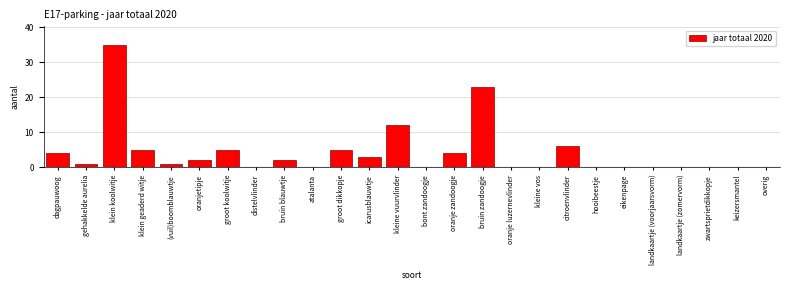

Reading left to right, extract all data points from this chart.

dagpauwoog=4	gehakkelde aurelia=1	klein koolwitje=35	klein geaderd witje=5	(vuil)boomblauwtje=1	oranjetipje=2	groot koolwitje=5	distelvlinder=0	bruin blauwtje=2	atalanta=0	groot dikkopje=5	icarusblauwtje=3	kleine vuurvlinder=12	bont zandoogje=0	oranje zandoogje=4	bruin zandoogje=23	oranje luzernevlinder=0	kleine vos=0	citroenvlinder=6	hooibeestje=0	eikenpage=0	landkaartje (voorjaarsvorm)=0	landkaartje (zomervorm)=0	zwartsprietdikkopje=0	keizersmantel=0	overig=0